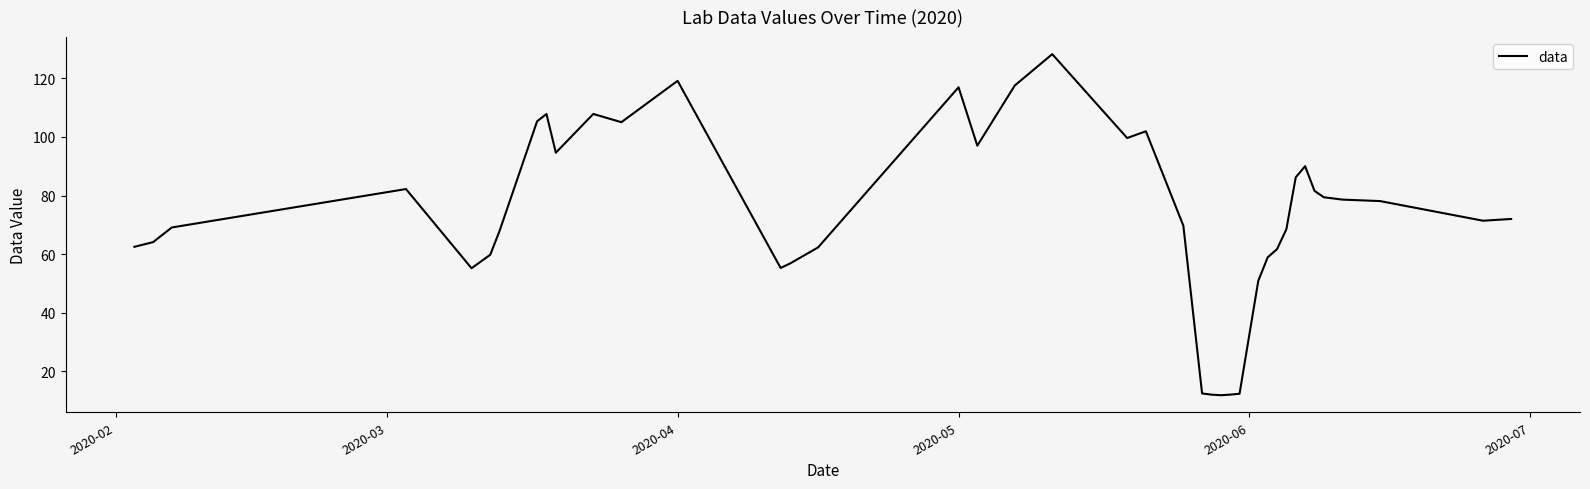

What is the difference between the maximum and minimum values?

116.3